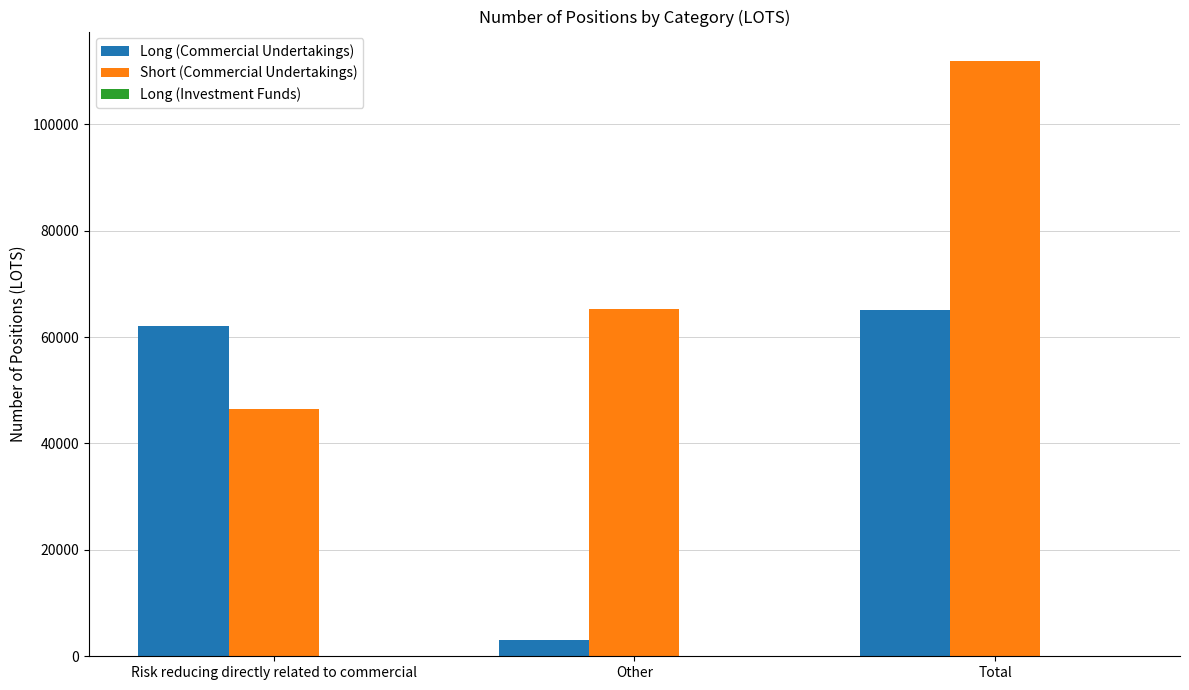

List the series in order of their overall mean, highest first.

Short (Commercial Undertakings), Long (Commercial Undertakings)